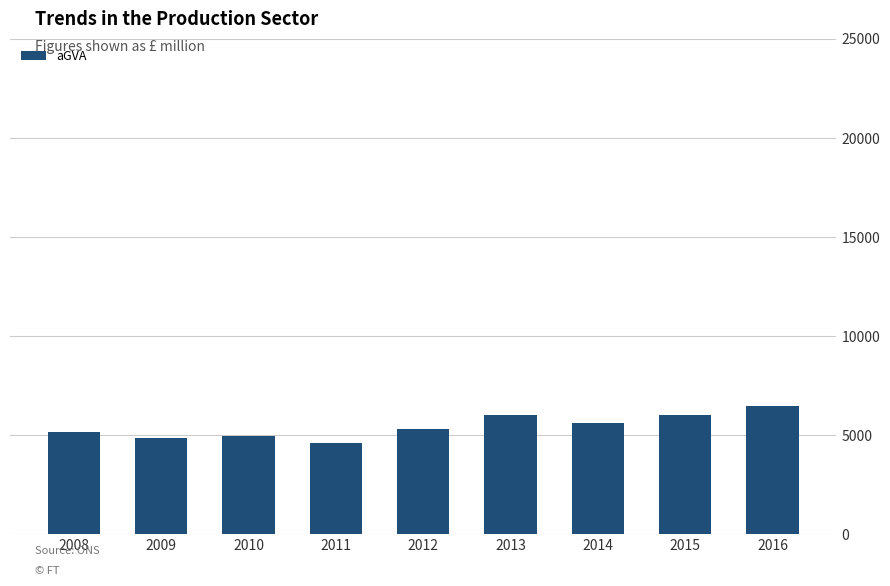

Read the value at 2009.

4873.0